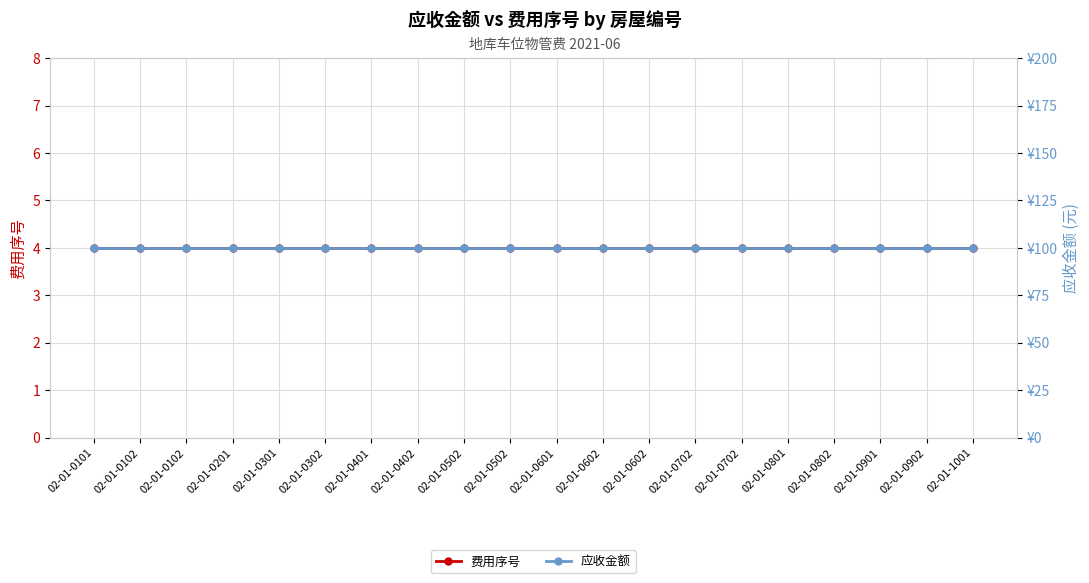

True or false: 费用序号 has more than 0 interior local peaks.

False